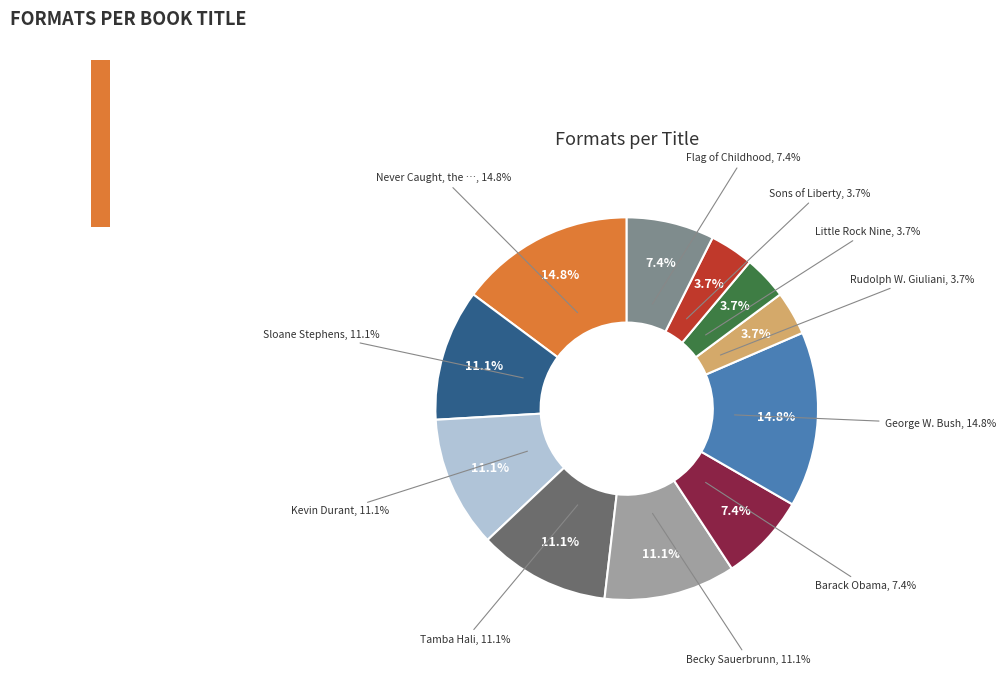

Count the number of slices in the pie.

11